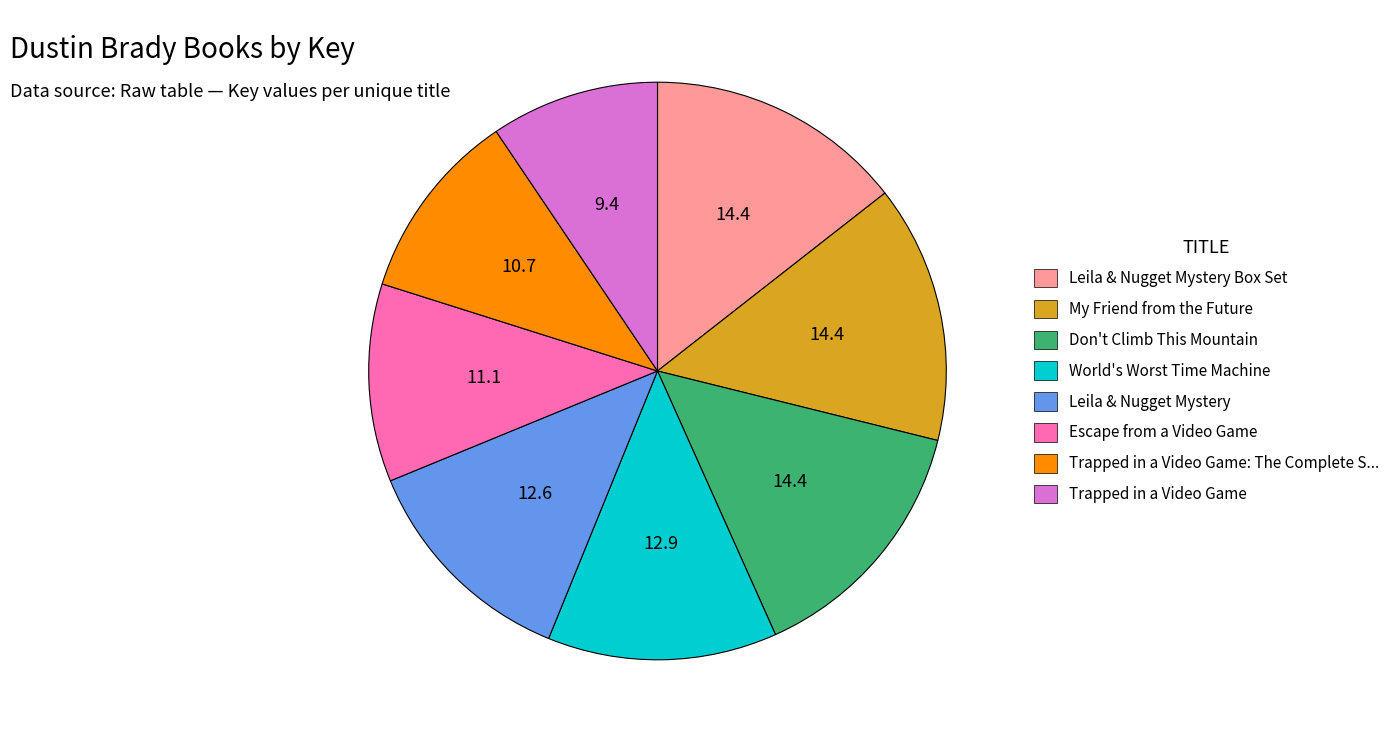

Is there any slice that represents more than half of the pie?

No